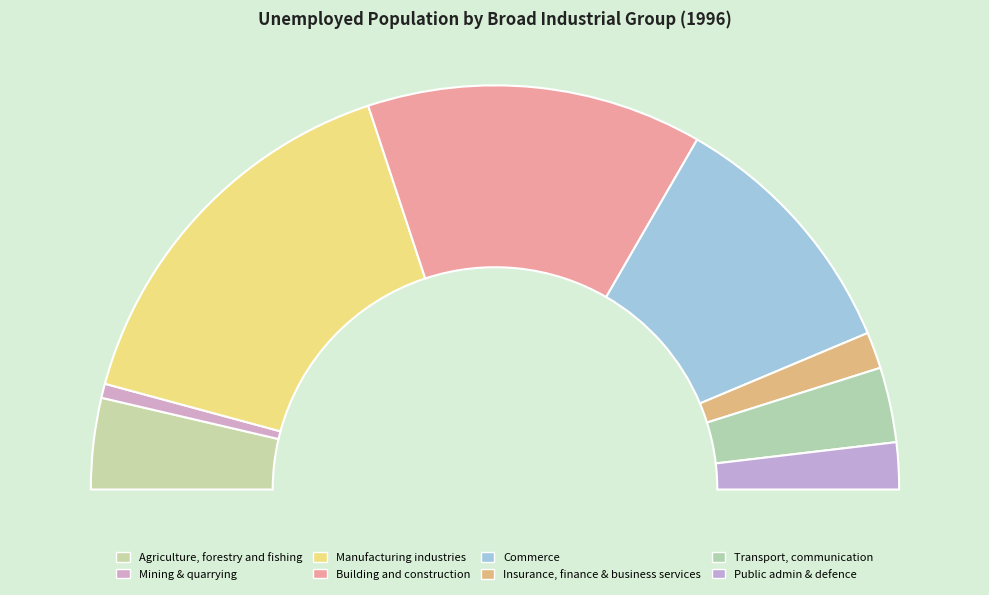

Is it true that Transport, communication and storage is 6% of the pie?

True